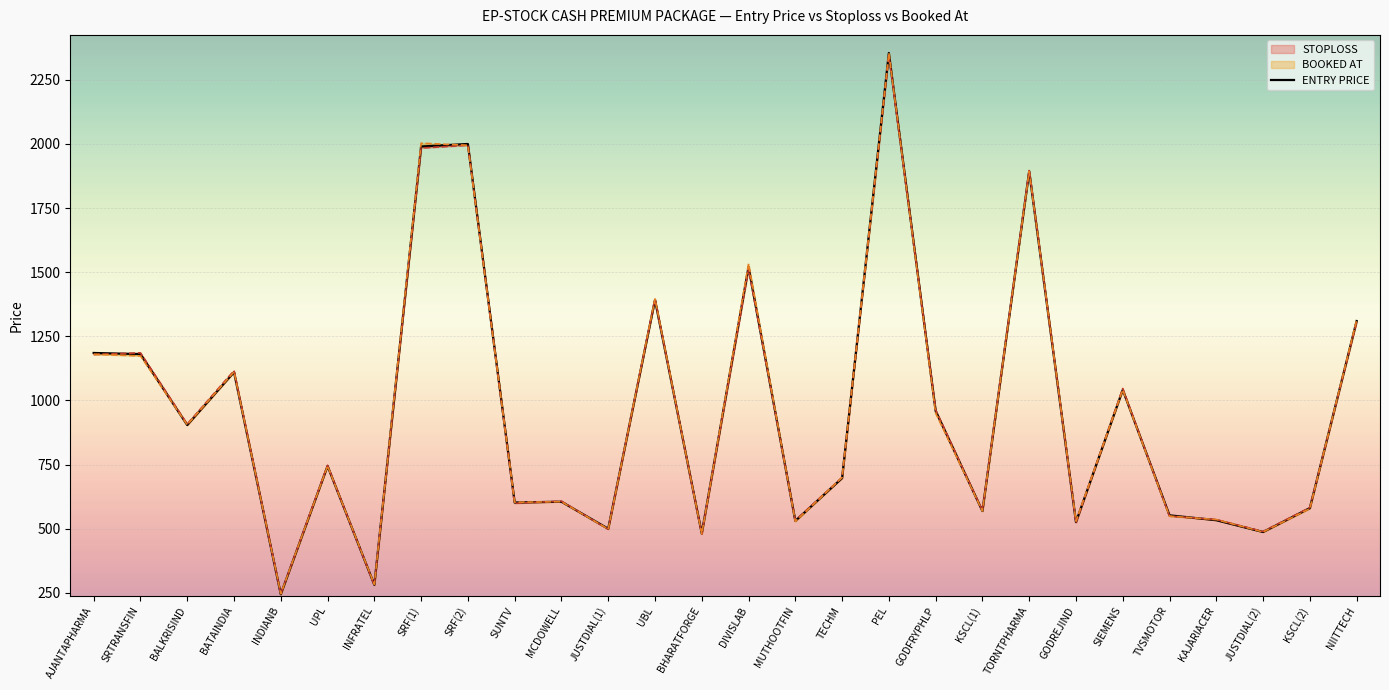

Where is the first local maximum?

BATAINDIA